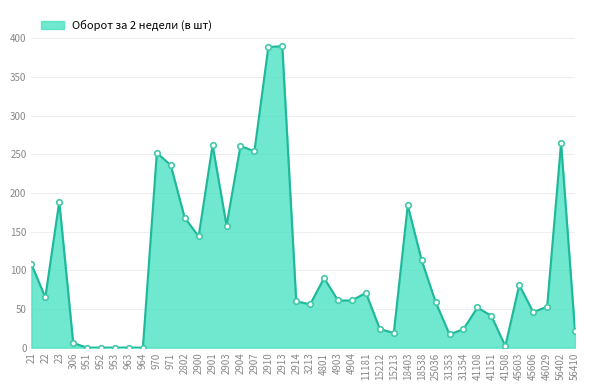

Does the chart have visible grid lines?

Yes